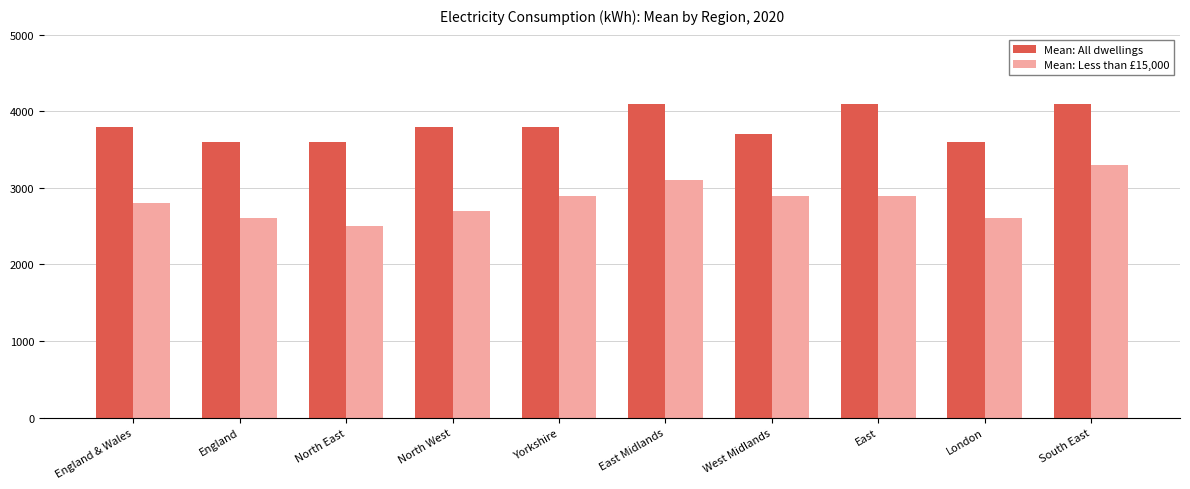

At which category is the sum across all series the highest?

South East